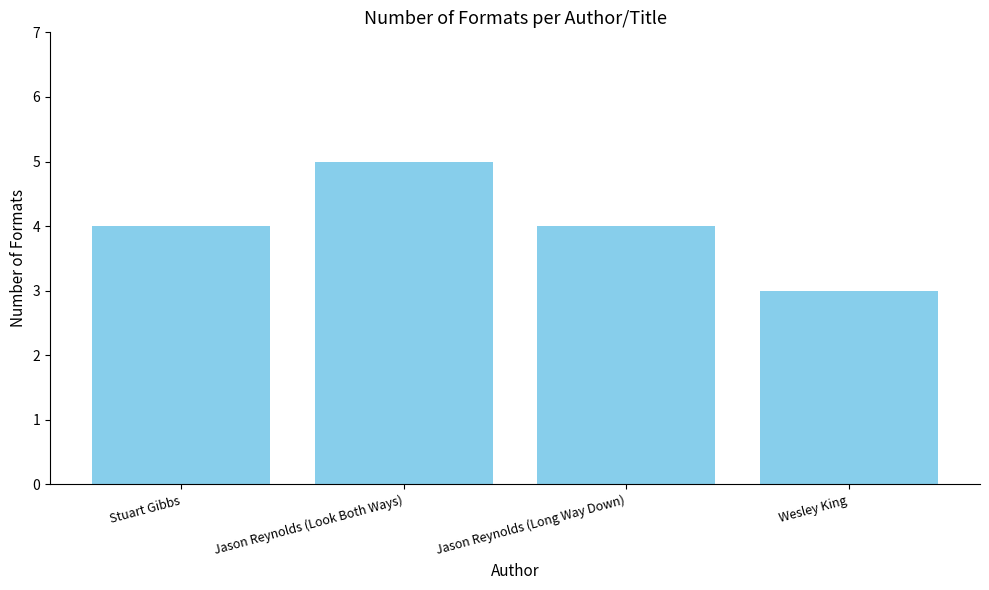

What is the value of the 3rd bar from the left?

4